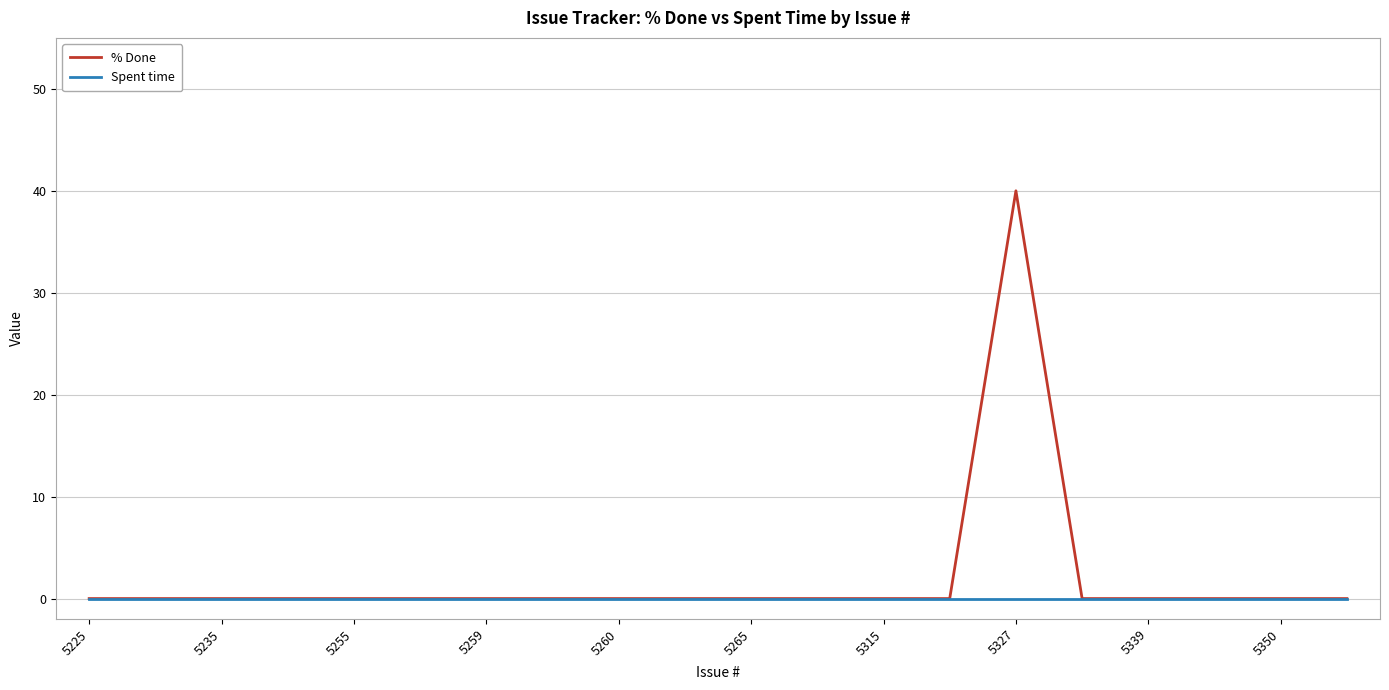

List the series in order of their peak value, lowest first.

Spent time, % Done